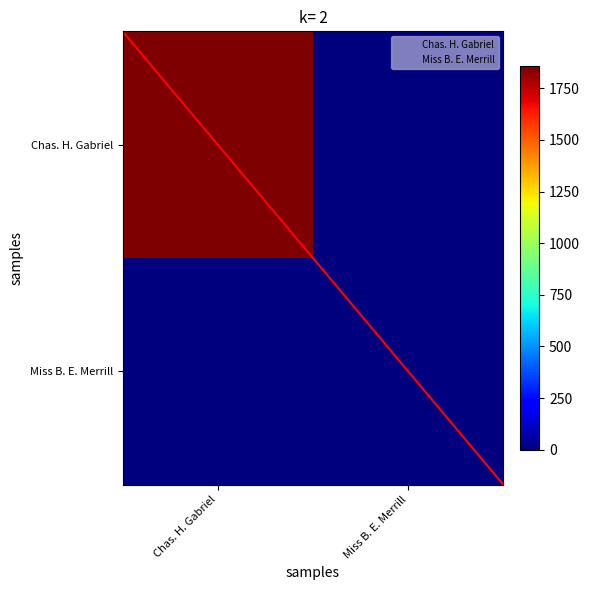

What is the spread (max minus min) of values at Chas. H. Gabriel?

1856